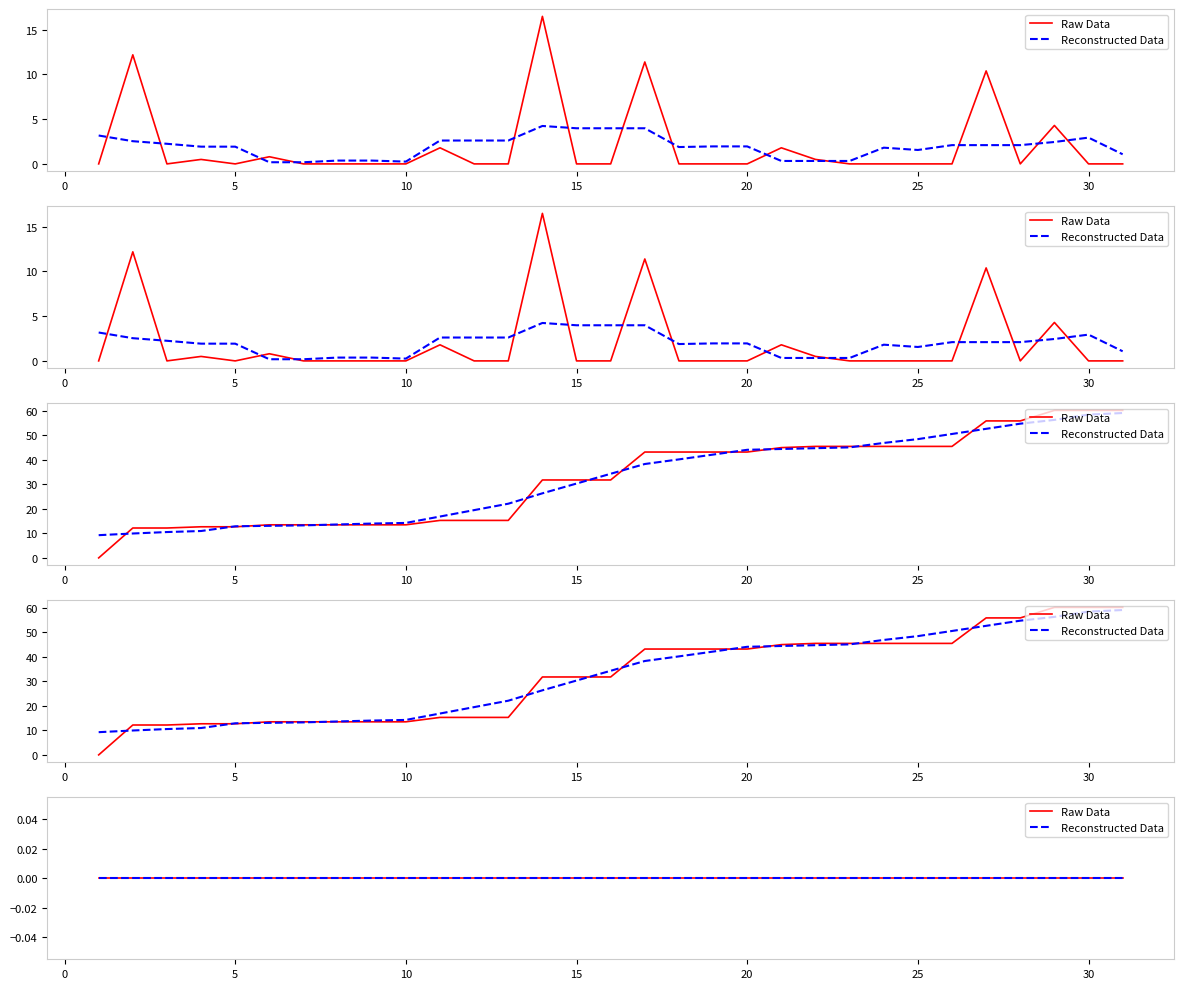

Is the value of Total Precip (mm) at 08 greater than the value of Total Rain (mm) at 20?

No